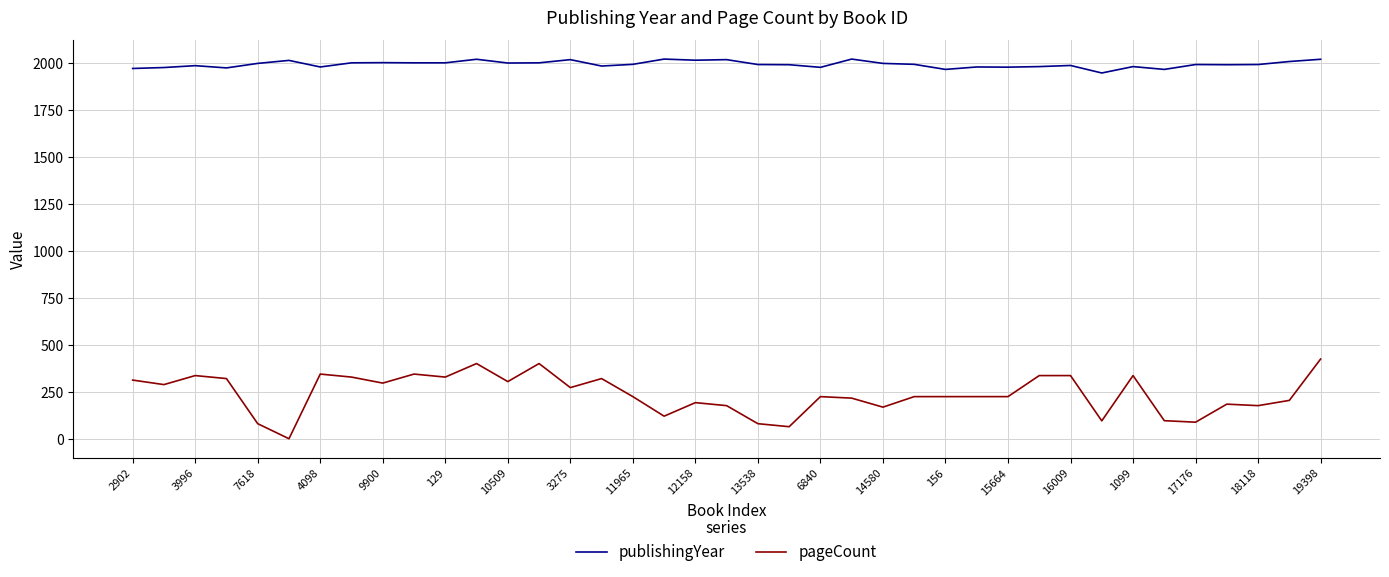

Which series has the largest range (max minus min)?

pageCount